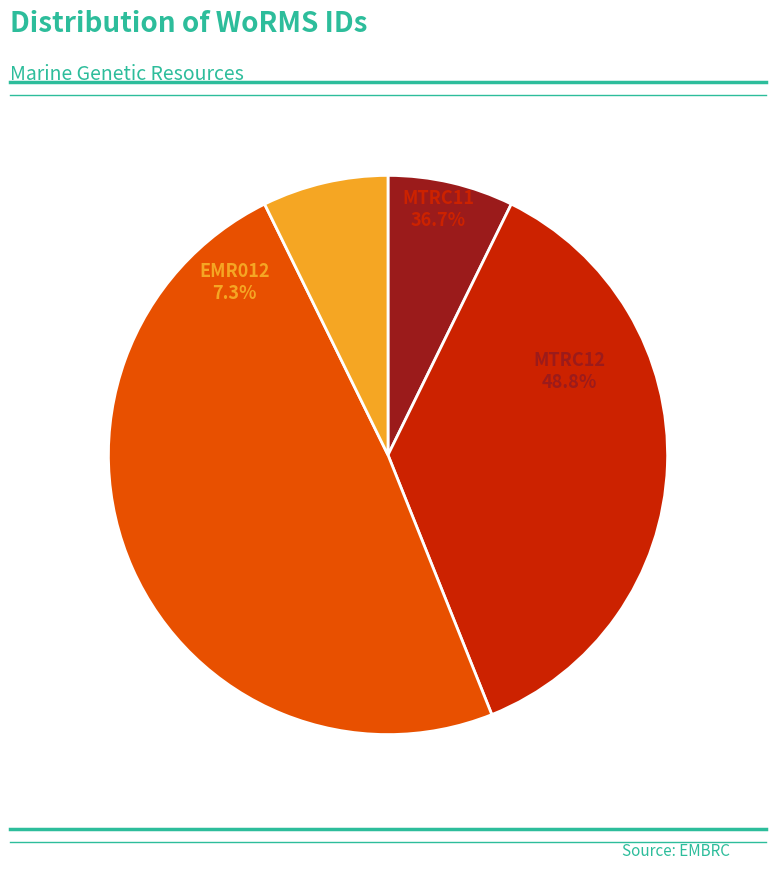

Combined, what portion of the pie is MTRC11 and EMR012?

43.9%